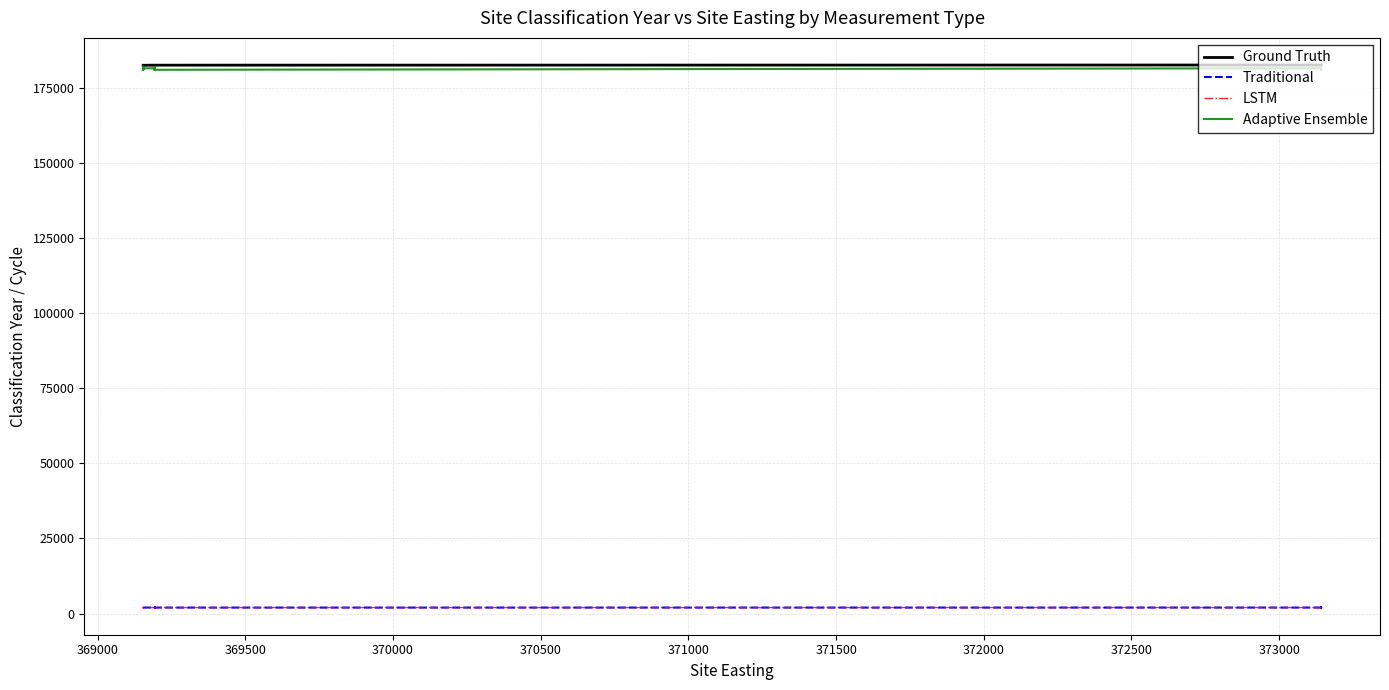

At which category does Traditional reach its first local valley?

371500